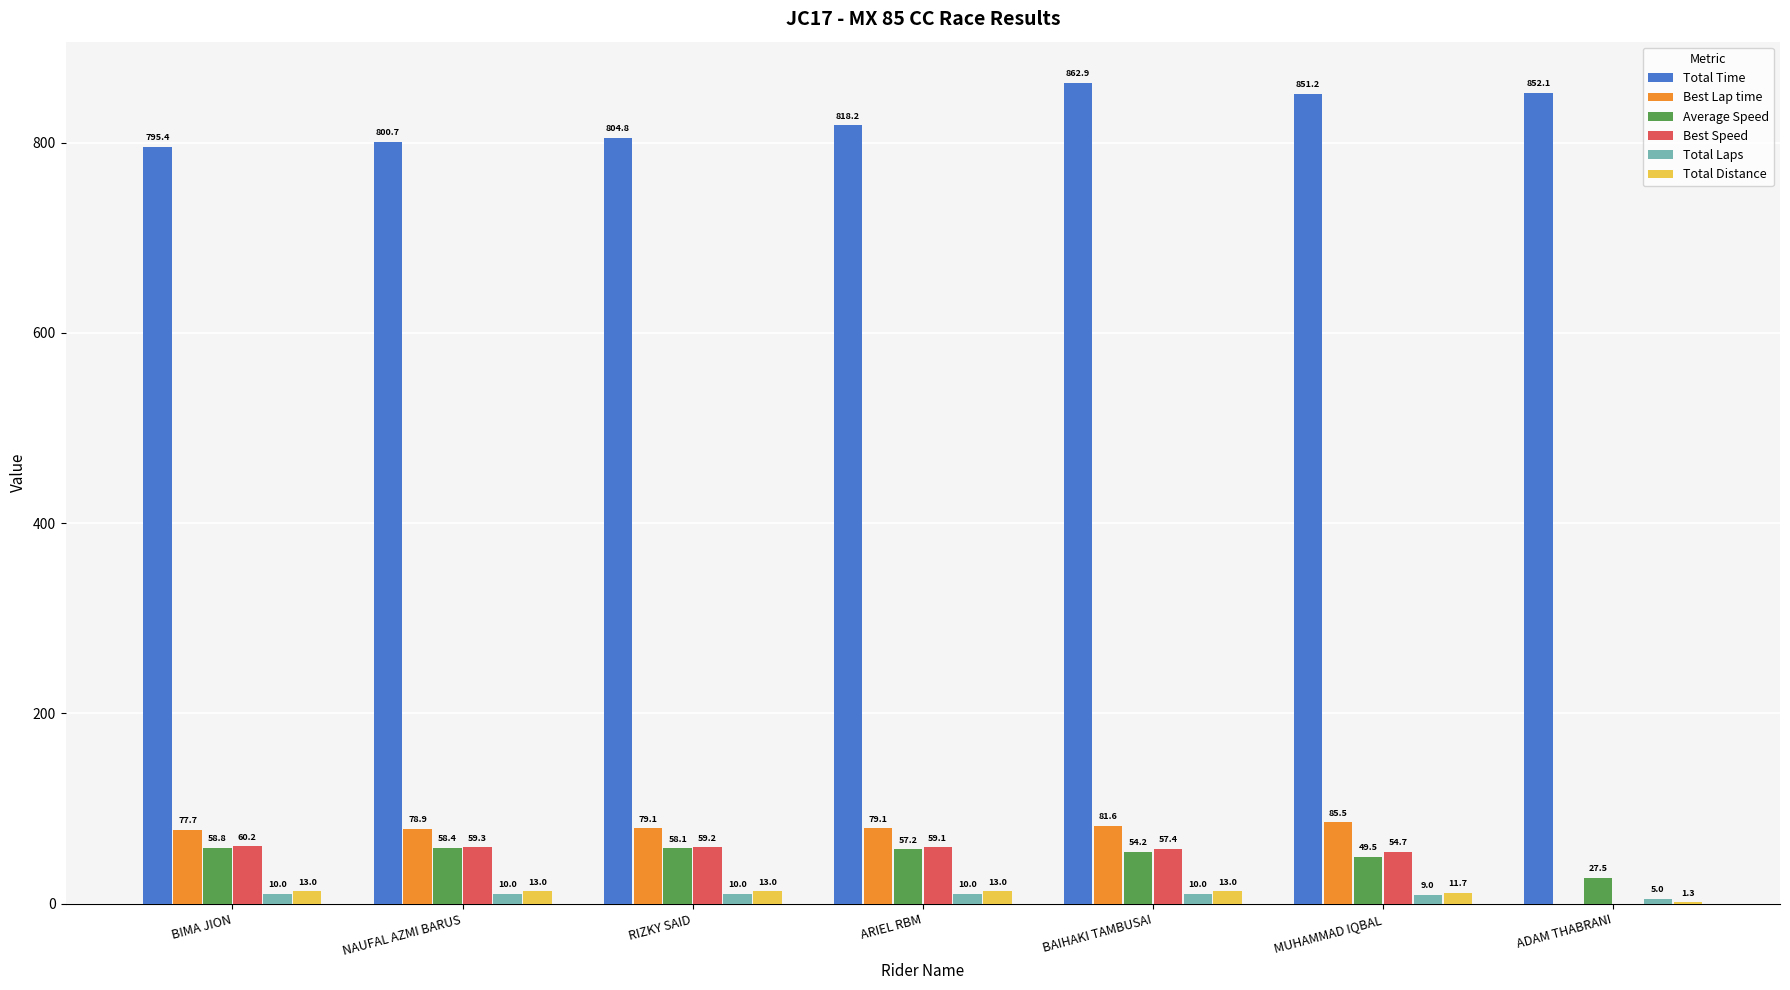

What is the approximate value of Average Speed at MUHAMMAD IQBAL?

49.5